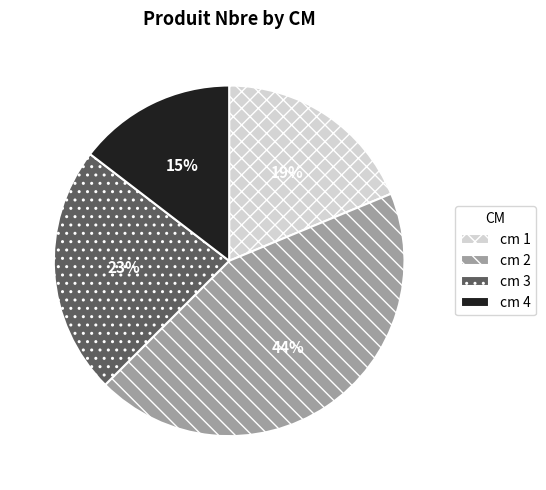

Does any single category account for the majority?

No